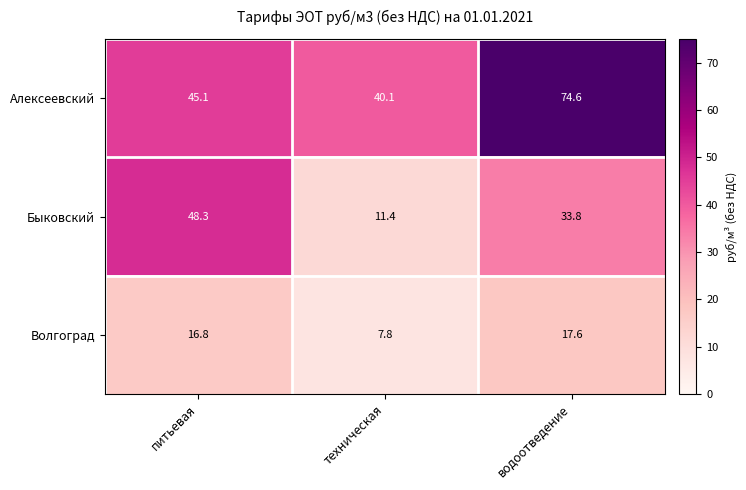

What is the total value across all series at водоотведение?

126.0